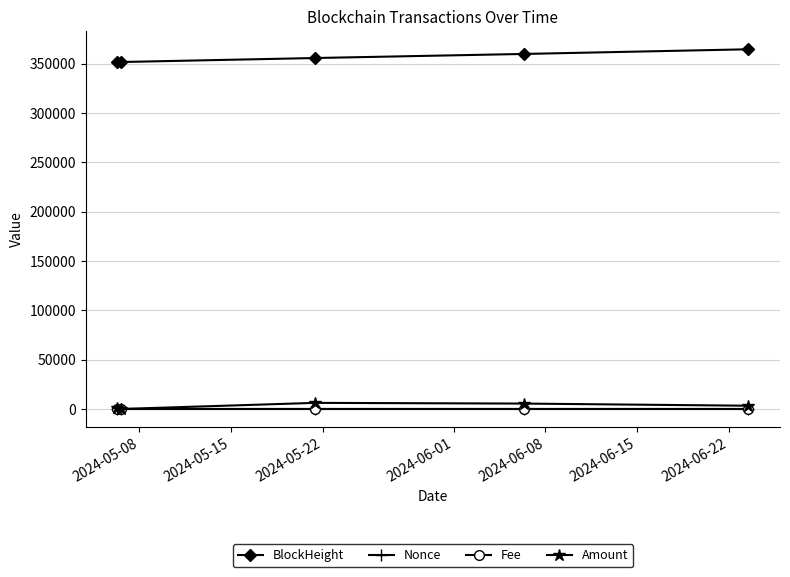

True or false: Amount and BlockHeight intersect in this chart.

False